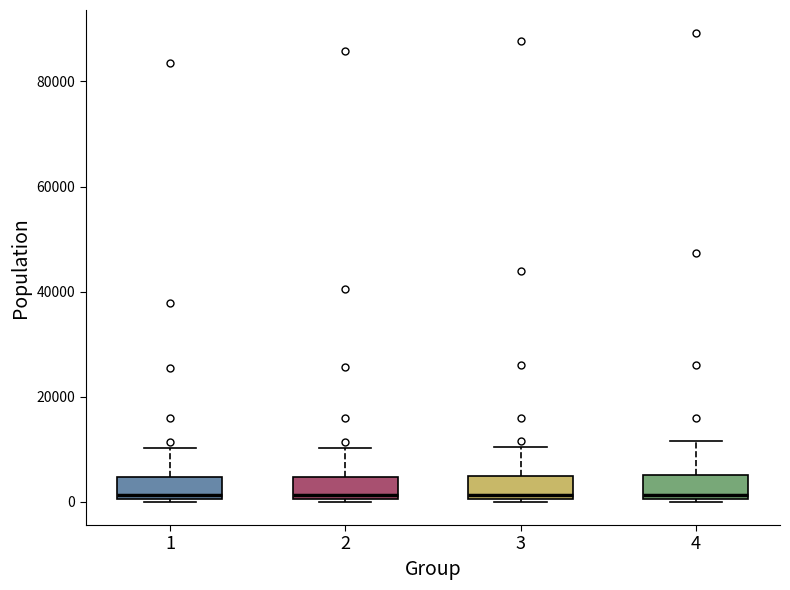

Reading left to right, read every box against the y-axis: the position of its median line, the range the box covers, and the ends of its whiskers. The values are not printed on the chart, so give them approximately, as read against the axis.

1: median 2000, box 0 to 4000, whiskers 0 to 10000
2: median 2000, box 0 to 4000, whiskers 0 to 10000
3: median 2000, box 0 to 4000, whiskers 0 to 10000
4: median 2000, box 0 to 6000, whiskers 0 to 12000